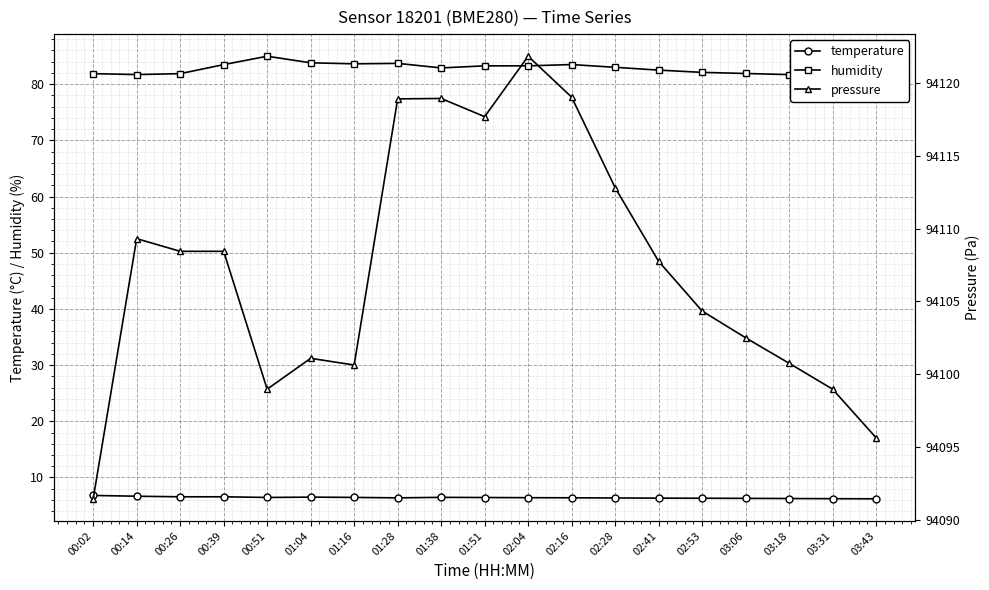

Is it true that pressure equals 153203.8 at 02:28?

False